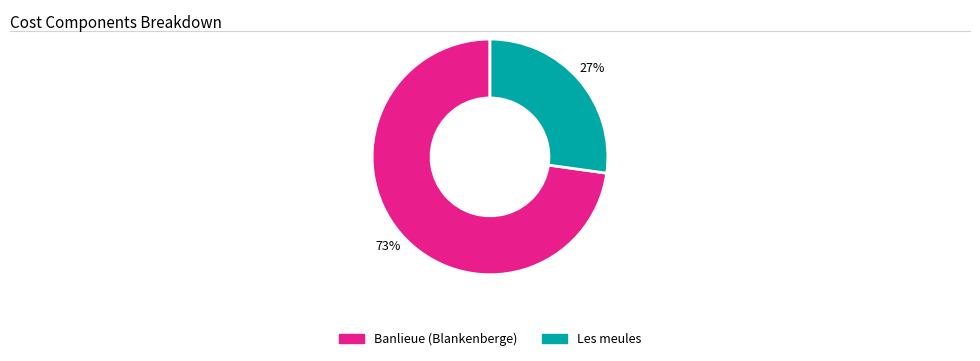

Is the sum of Banlieue (Blankenberge) and Les meules greater than half?

Yes